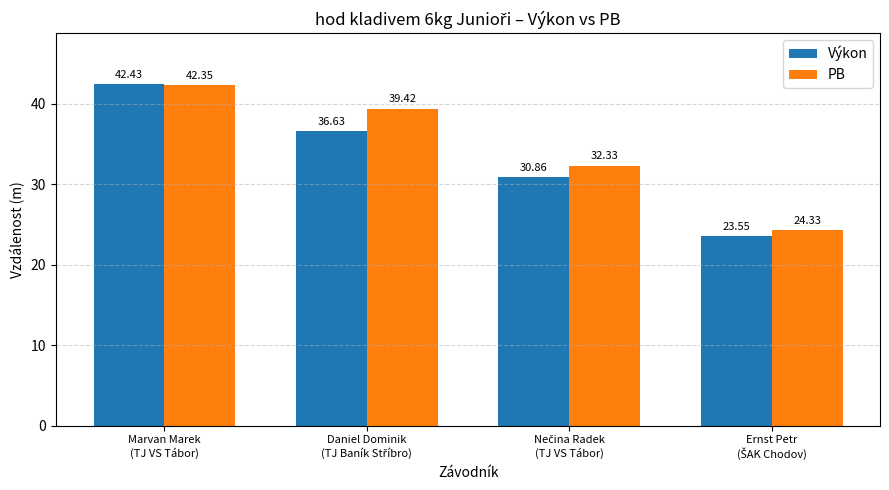

How many bars are there in total?

8